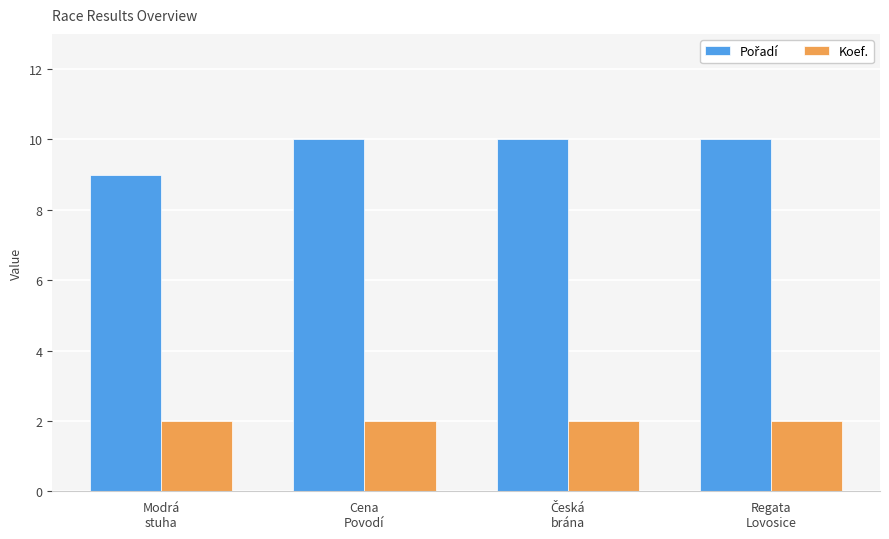

How many series are shown in this chart?

2